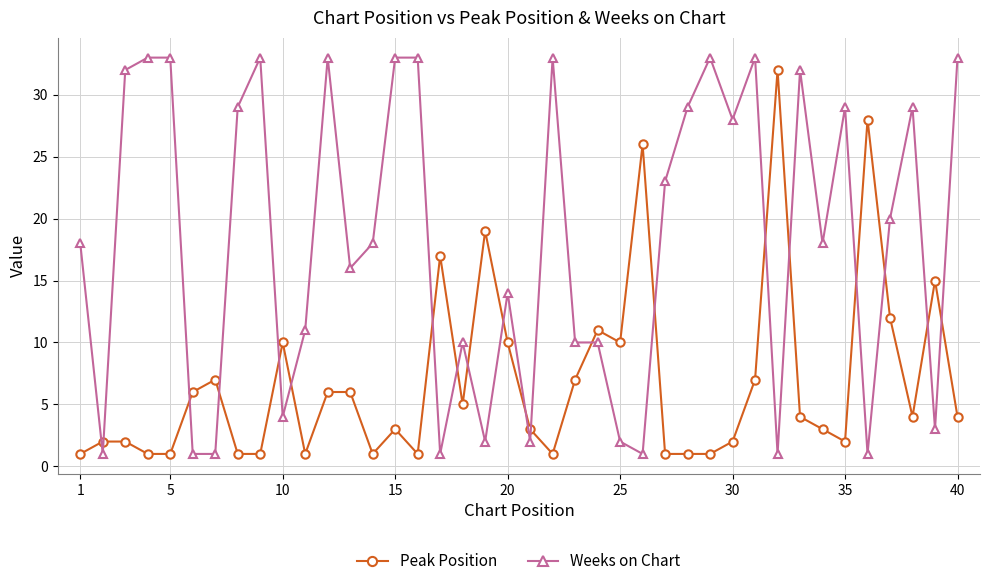

List the series in order of their overall mean, lowest first.

Peak Position, Weeks on Chart